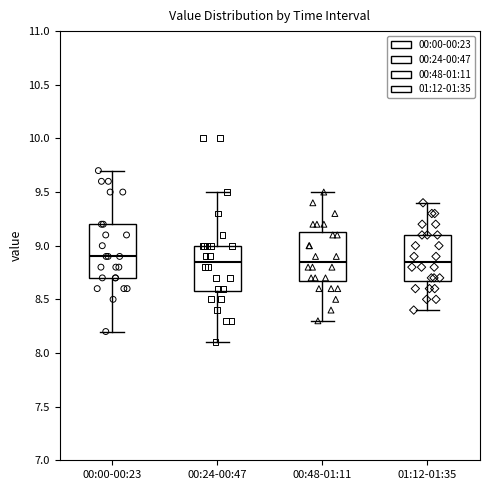

Where is the lower edge of the box for 00:00-00:23 on the y-axis? The values are not printed on the chart, so give them approximately, as read against the axis.

8.70